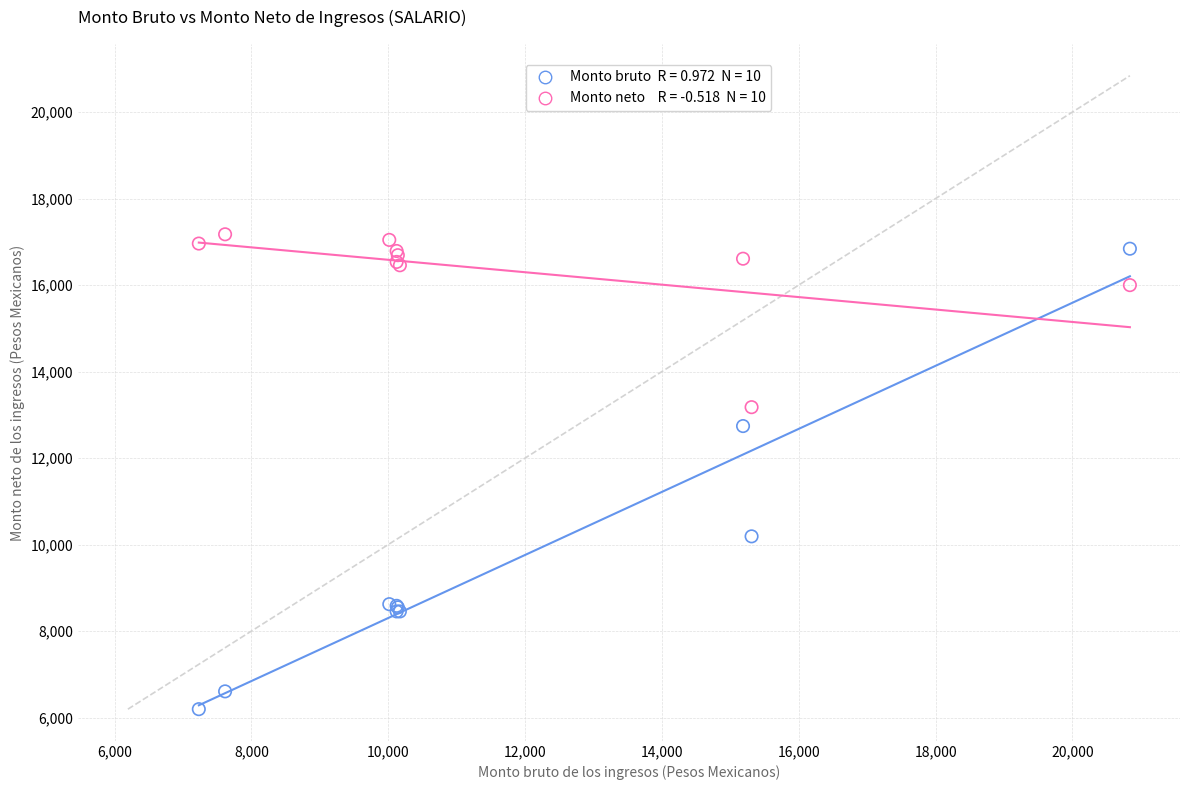

Across all series, what Y value is closest to 11683?

12739.2